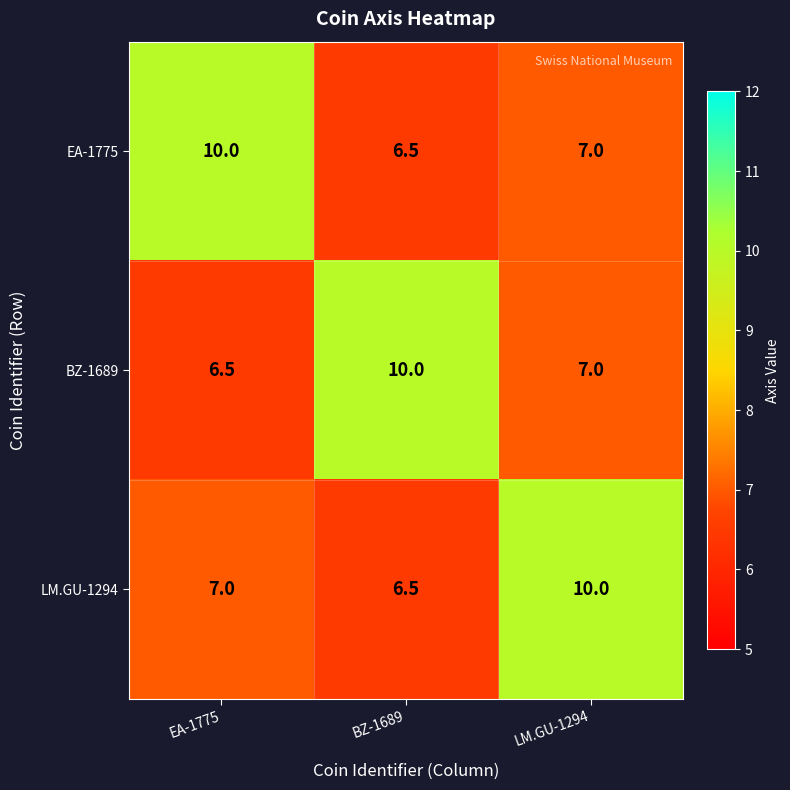

Reading left to right, list all the values displayed in this chart.

EA-1775: 10.0	6.5	7.0
BZ-1689: 6.5	10.0	7.0
LM.GU-1294: 7.0	6.5	10.0